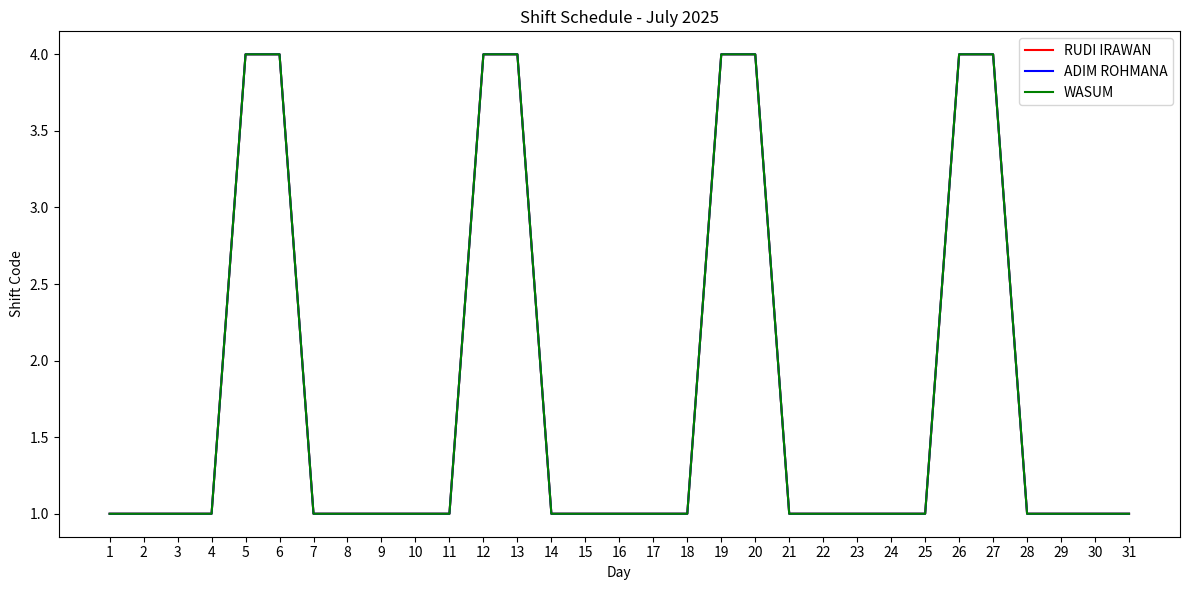

Is this an area chart (filled region under the line)?

No